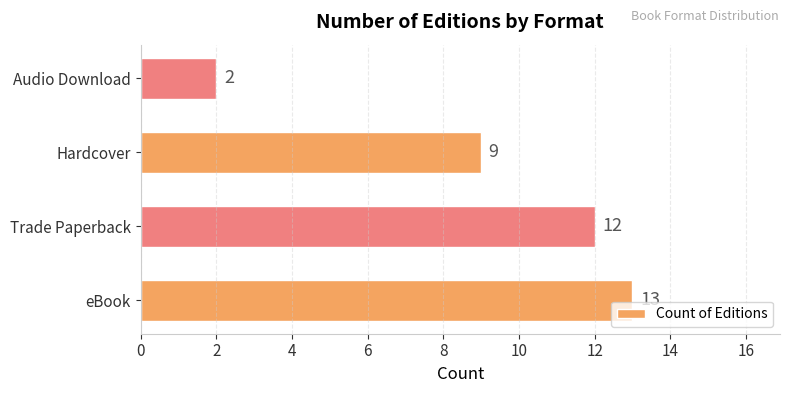

What is the smallest value displayed?

2